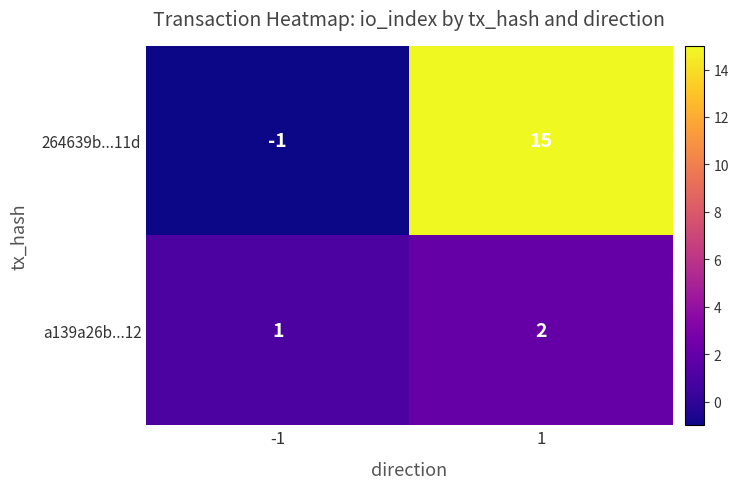

At how many categories does at least one series exceed 14?

1